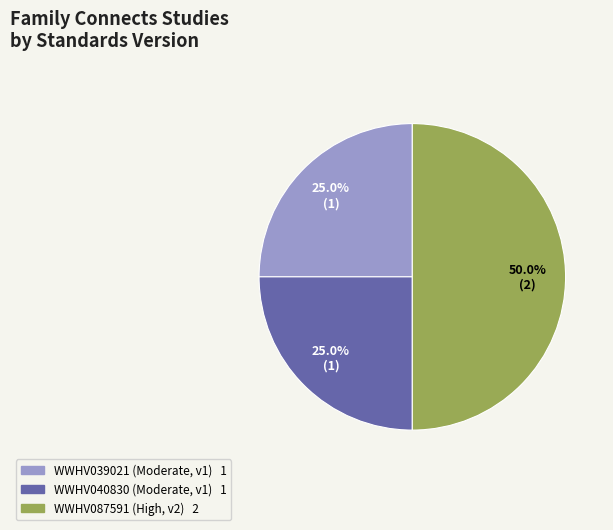

Which has a higher value, WWHV087591 or WWHV039021?

WWHV087591